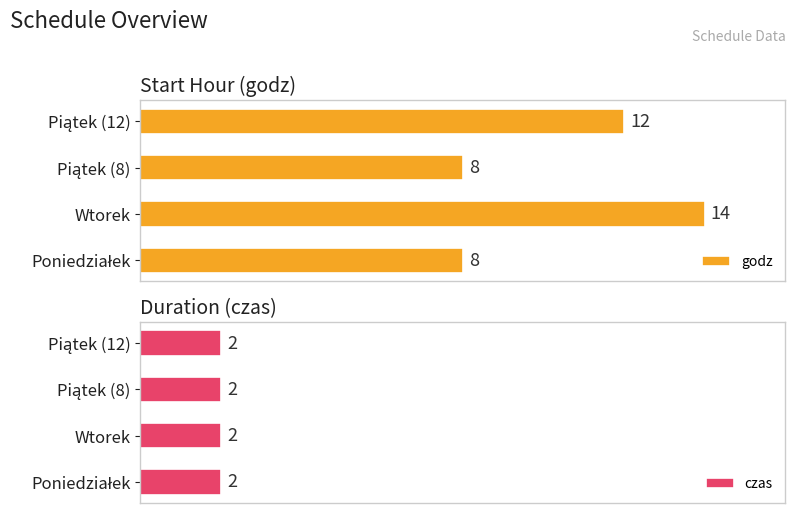

What are all the series names shown in the legend?

godz, czas